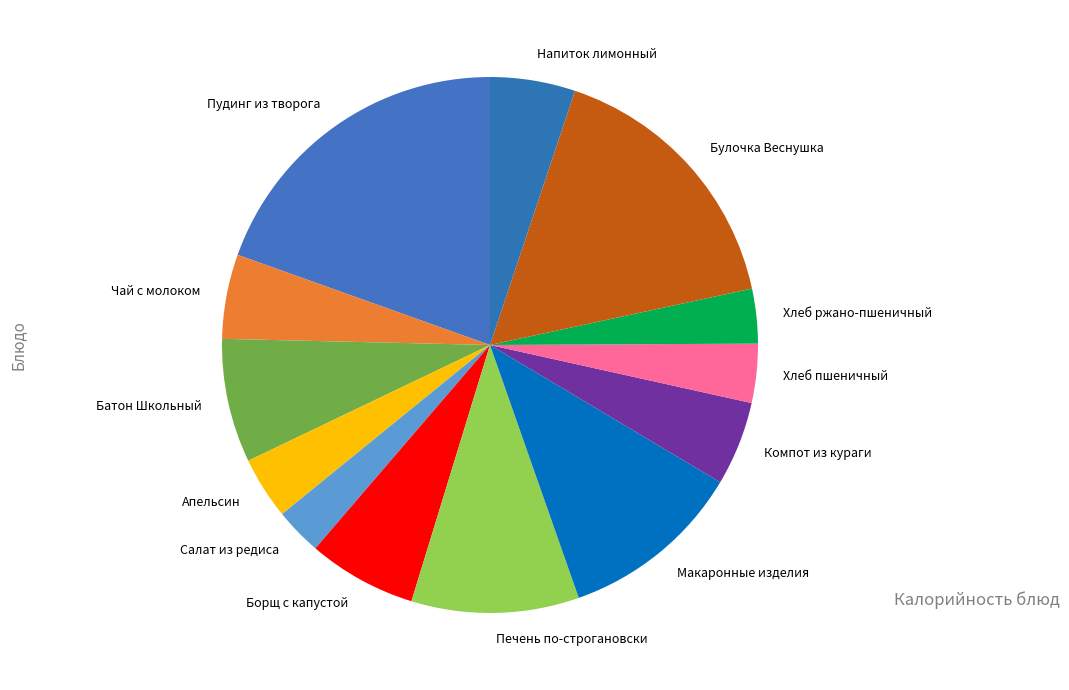

Which category has the biggest portion of the pie?

Пудинг из творога